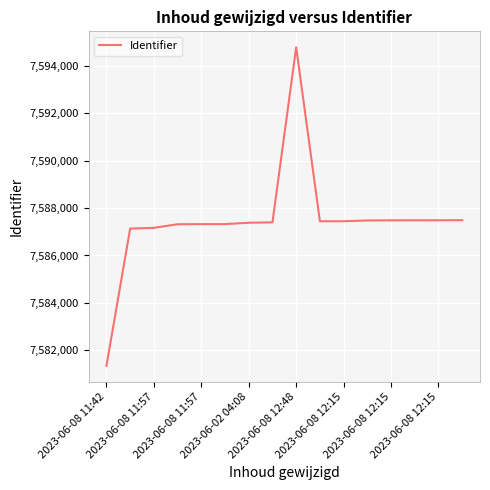

Is this an area chart (filled region under the line)?

No